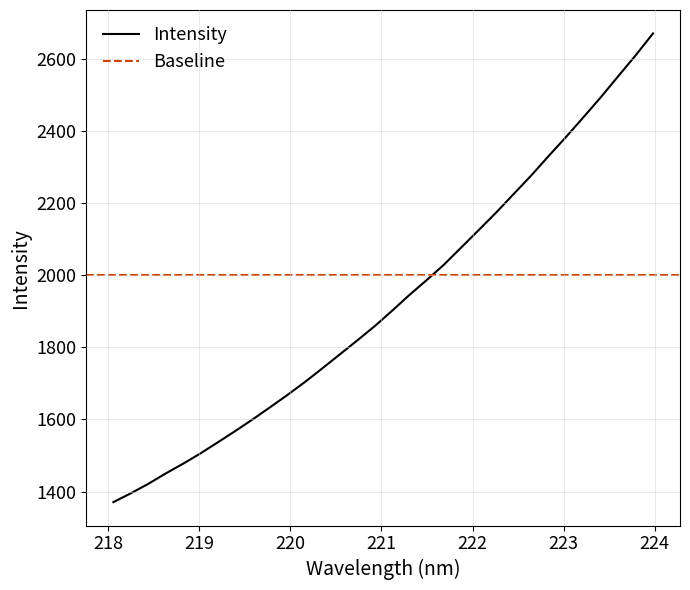

What is the difference between the maximum and minimum values?

1299.8